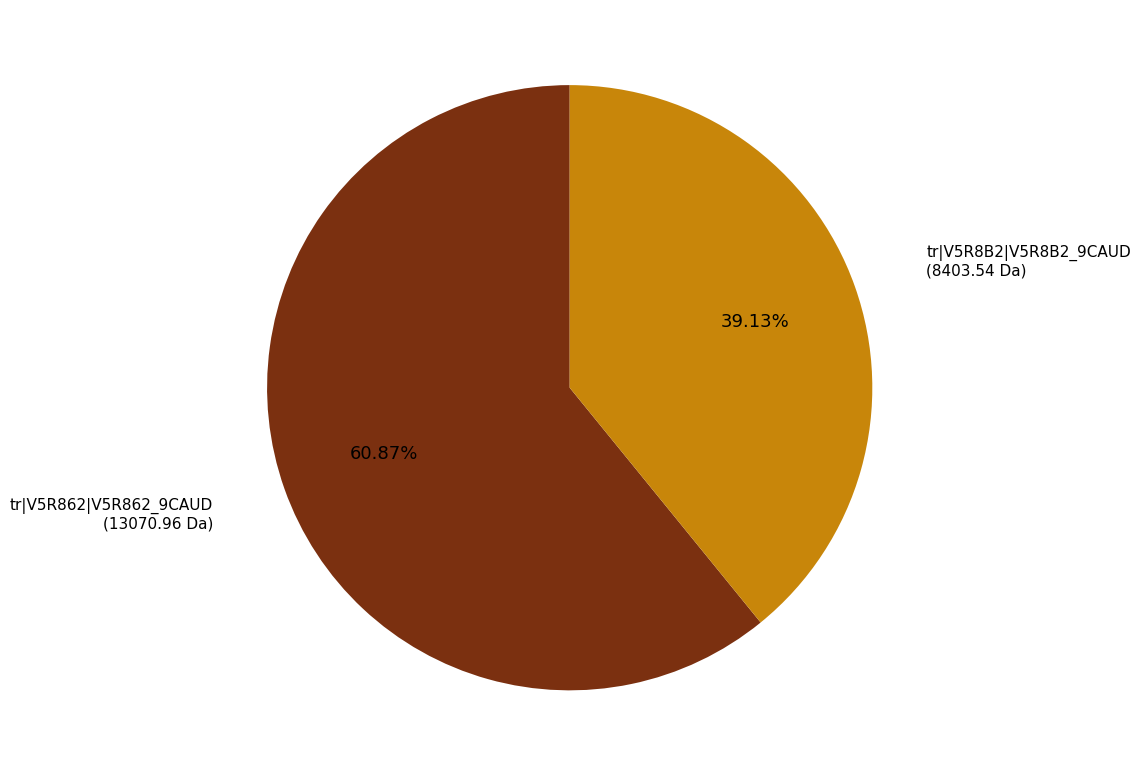

Do tr|V5R8B2|V5R8B2_9CAUD and tr|V5R862|V5R862_9CAUD together represent more than half of the pie?

Yes